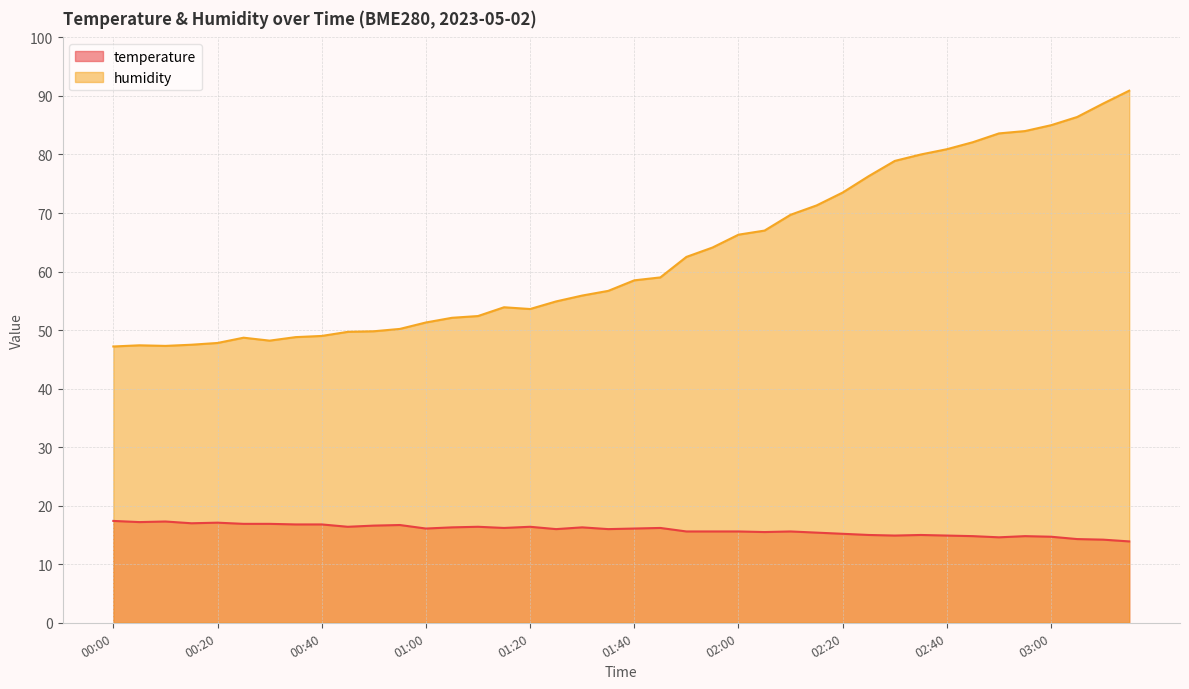

Which category has the highest value across all series?

03:15